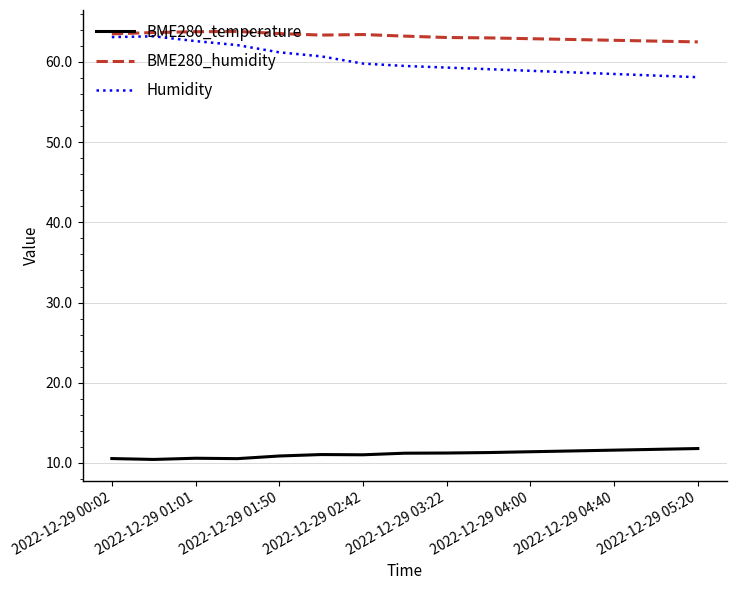

What is the smallest value displayed?

10.4